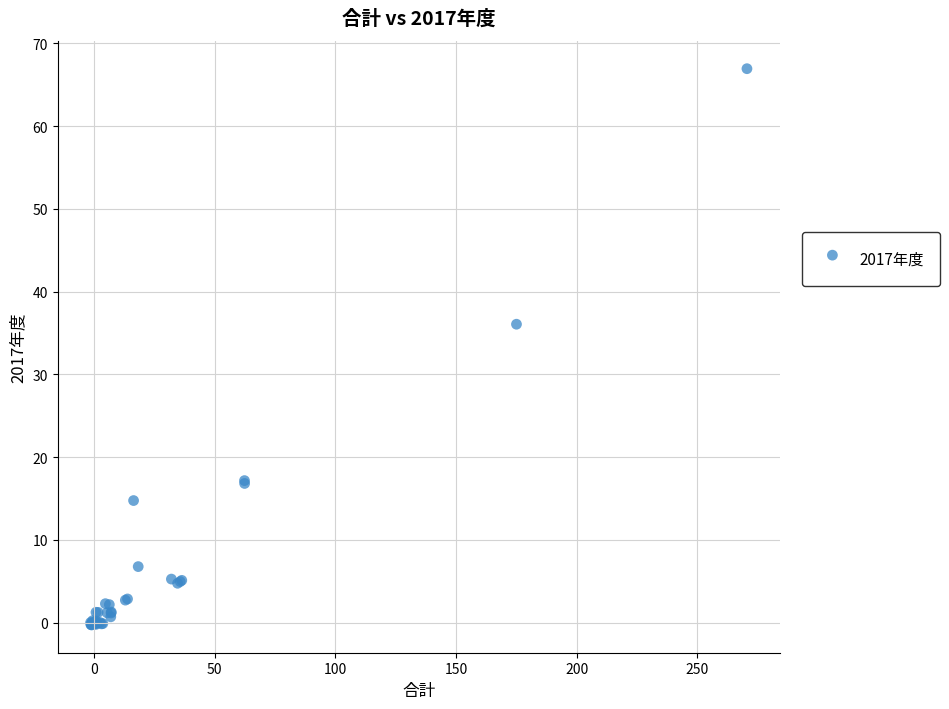

What Y value in the scatter plot is closest to 33?

36.1